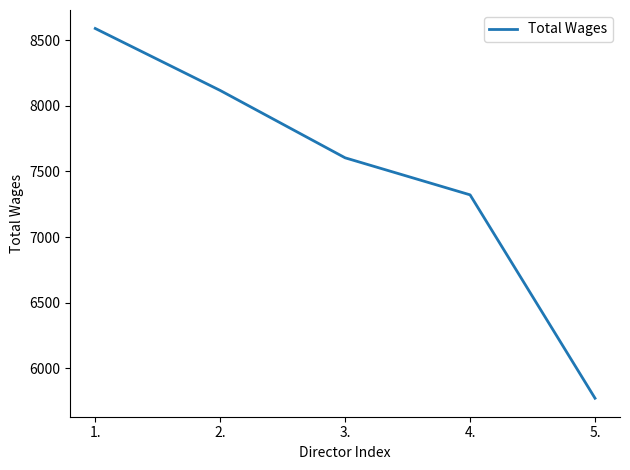

What is the sum of all values?

37405